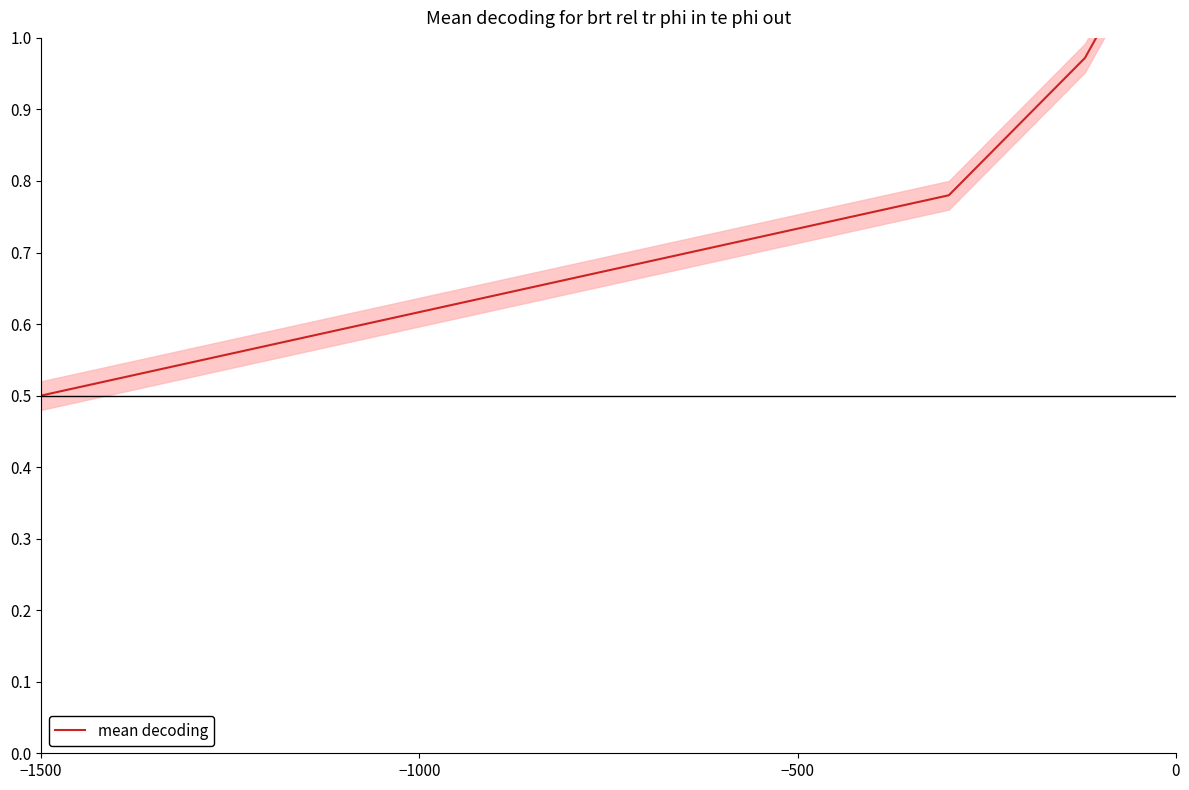

Reading left to right, transcribe all the data shown in this chart.

0.5	0.5	0.5	0.5	0.6	0.6	0.6	0.6	0.6	0.6	0.6	0.7	0.7	0.7	0.7	0.7	0.7	0.7	0.8	0.8	0.8	0.8	0.9	1.0	1.1	1.2